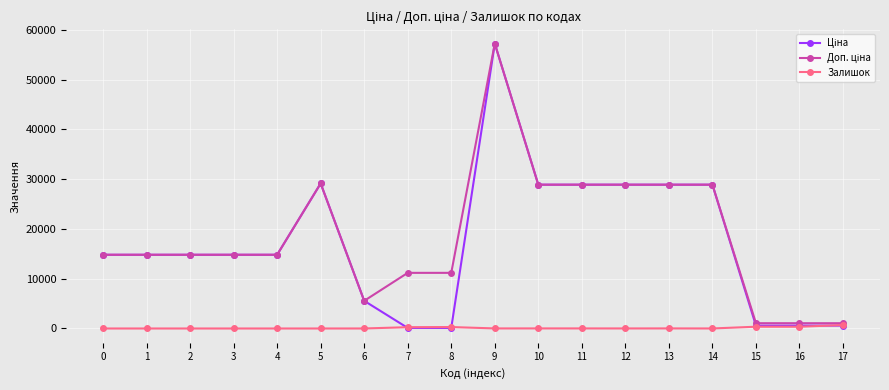

What is the maximum value for Залишок?

694.0